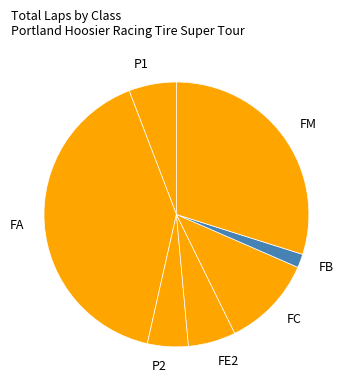

Which slice is the smallest?

FB